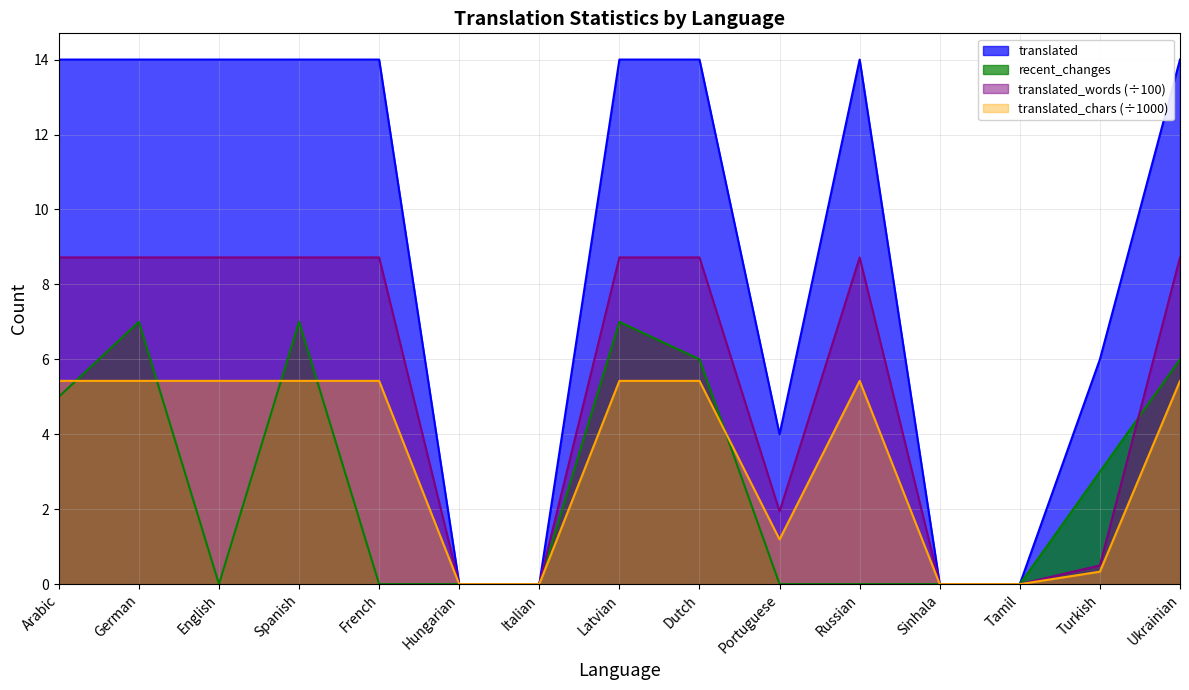

At which category is the sum across all series the highest?

German